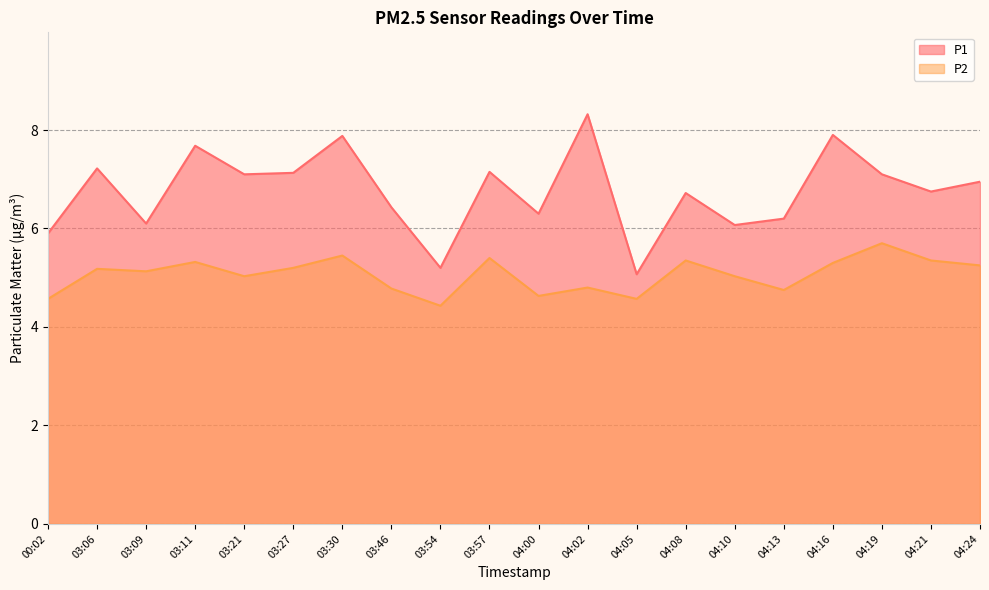

At 03:46, list the series in order from smallest to largest.

P2, P1